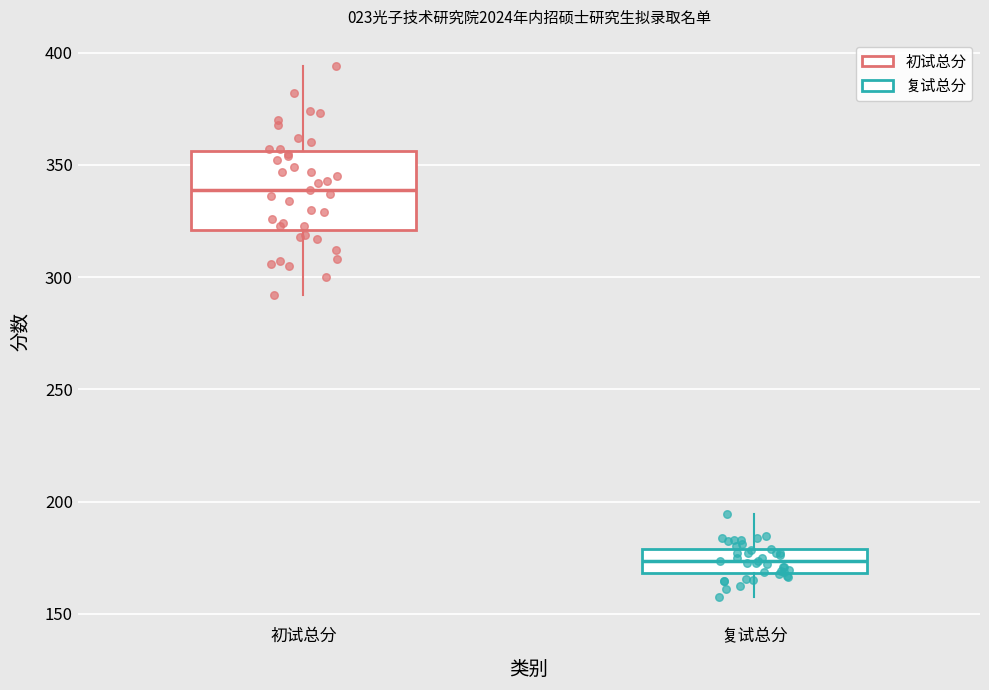

Reading left to right, transcribe this box plot: for each box, give where its median line is, the range the box spans, and where its two whiskers end, as read against the y-axis. The values are not printed on the chart, so give them approximately, as read against the axis.

初试总分: median 340, box 320 to 355, whiskers 290 to 395
复试总分: median 175, box 170 to 180, whiskers 160 to 195